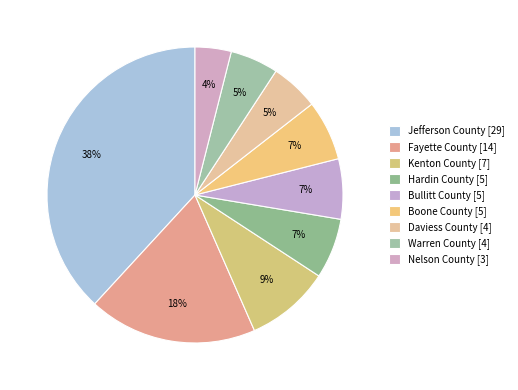

To the nearest percent, what portion does Warren County represent?

5%